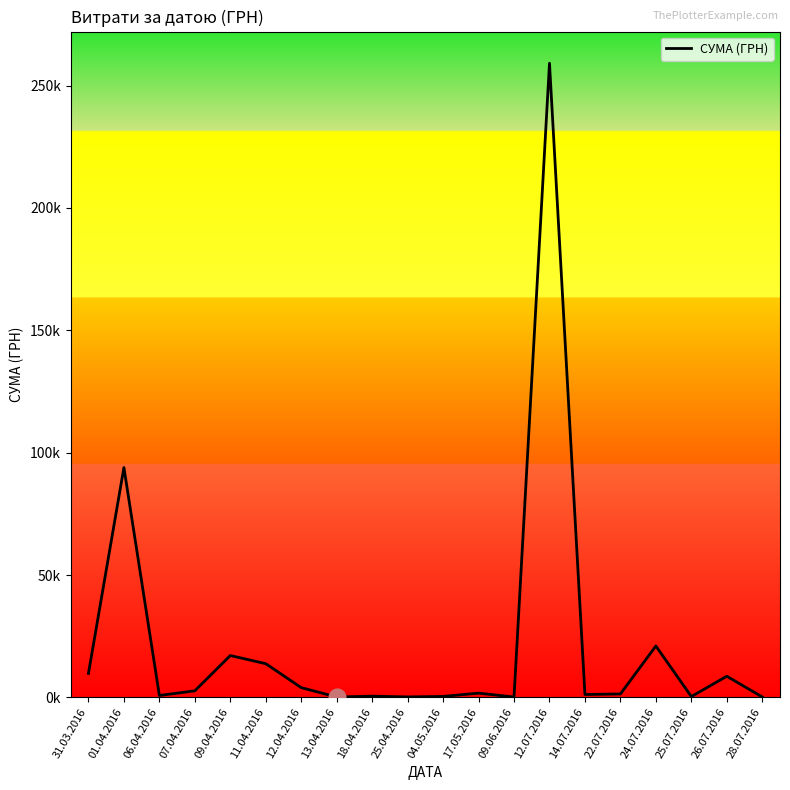

What is the label of the 3rd point from the right?

25.07.2016